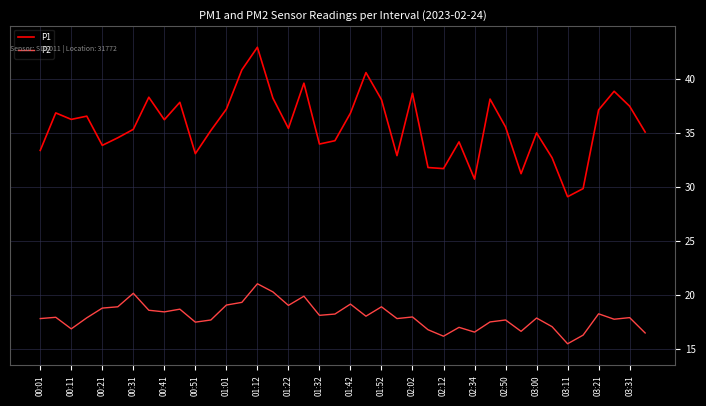

Which series has the widest spread of values?

P1